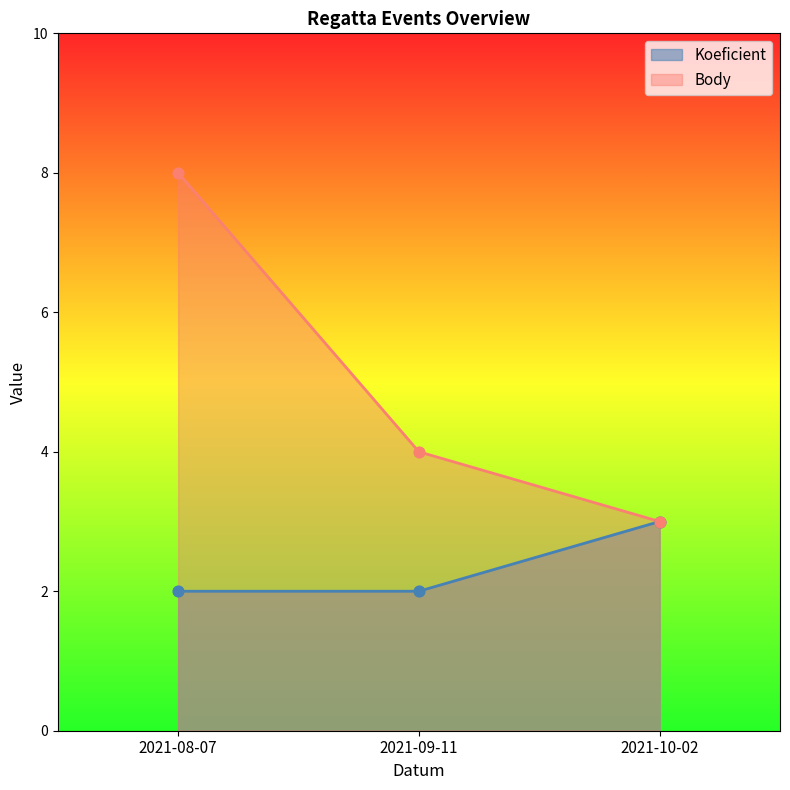

What is the total value across all series at 2021-08-07?

10